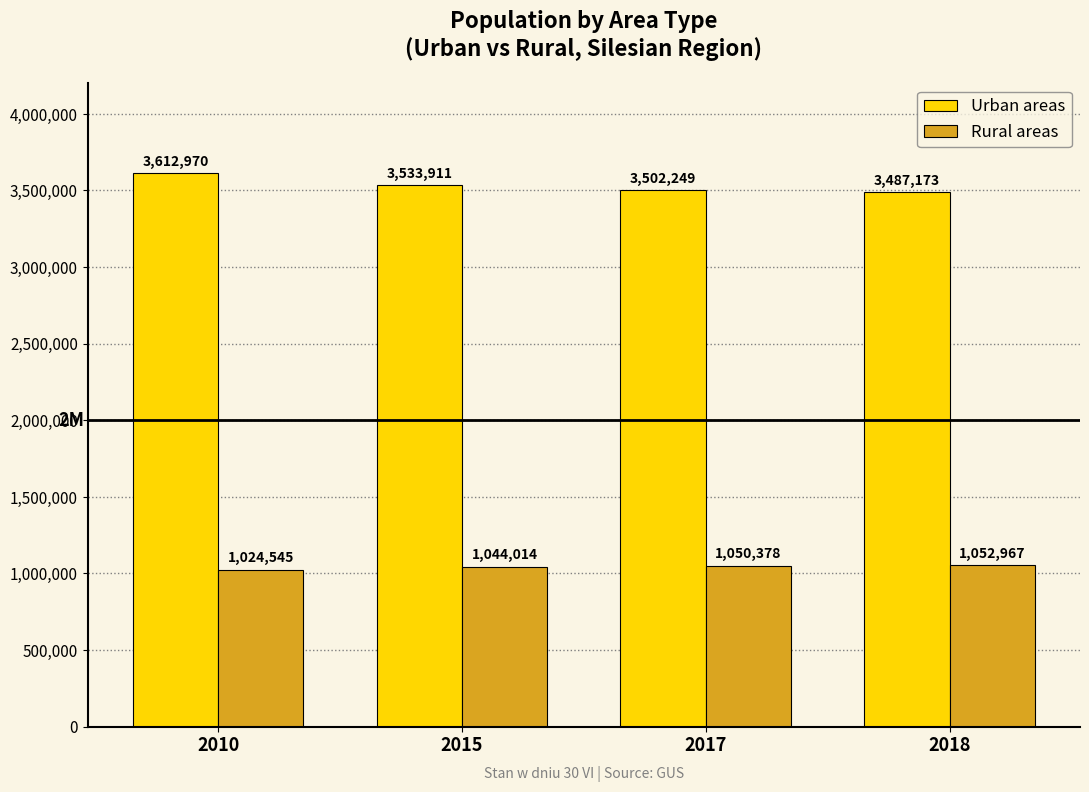

What is the value of the Urban areas bar at the 3rd from the left?

3502249